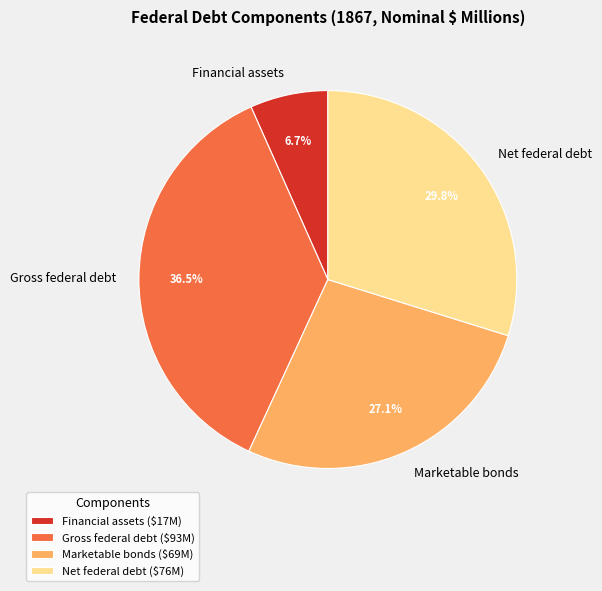

Does Gross federal debt account for over 50% of the chart?

No